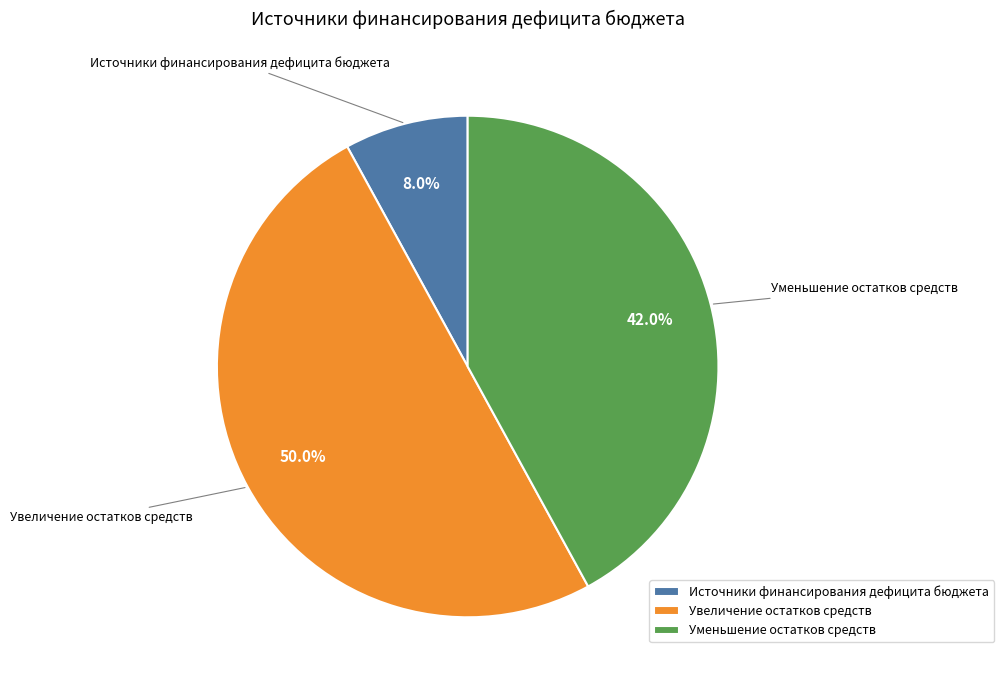

To the nearest percent, what percentage of the pie is Увеличение остатков средств?

50%